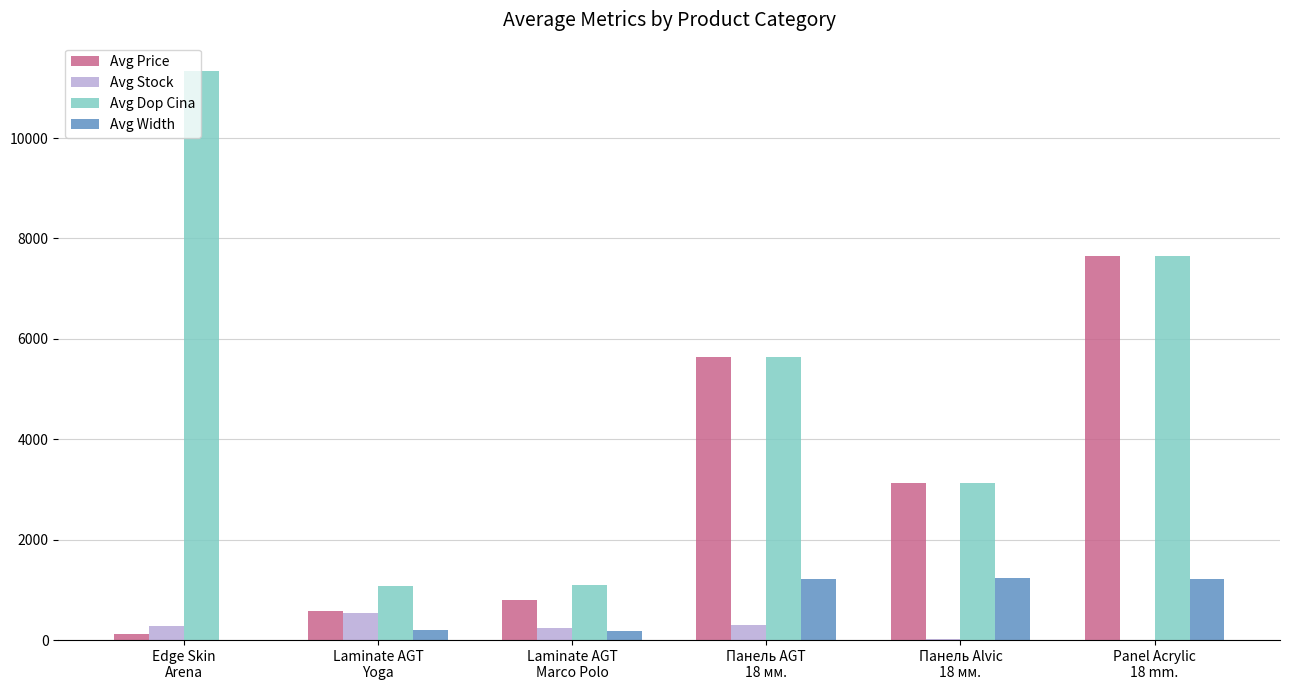

Does the chart contain stacked bars?

No